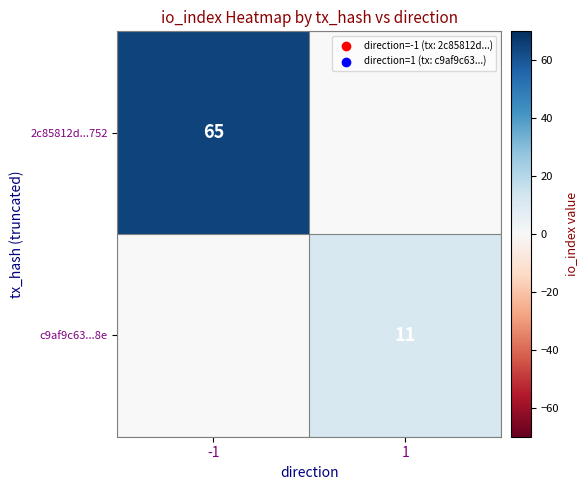

How many distinct data groups are displayed?

2